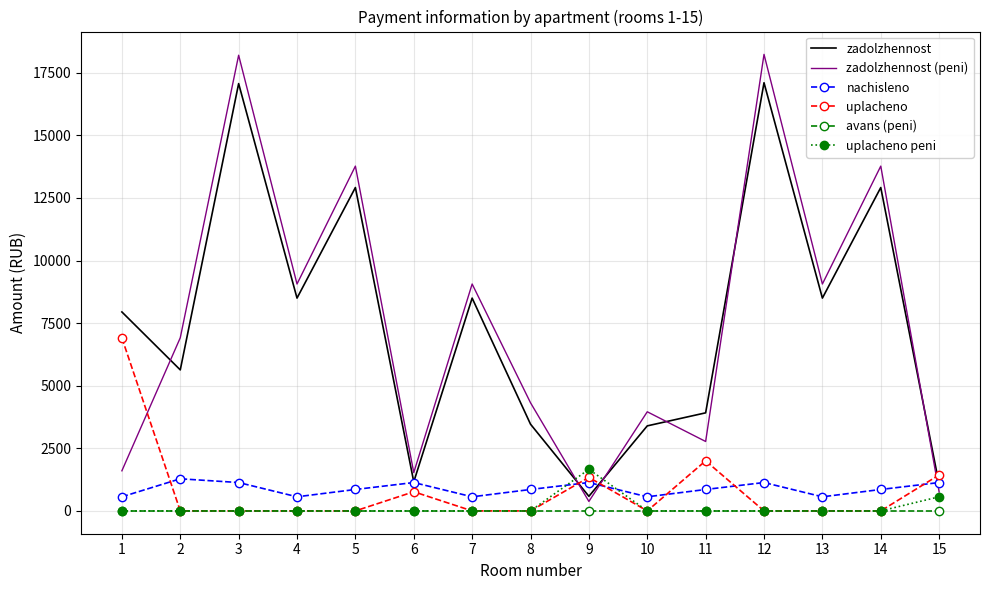

Is it true that uplacheno equals -2109.9 at 10?

False